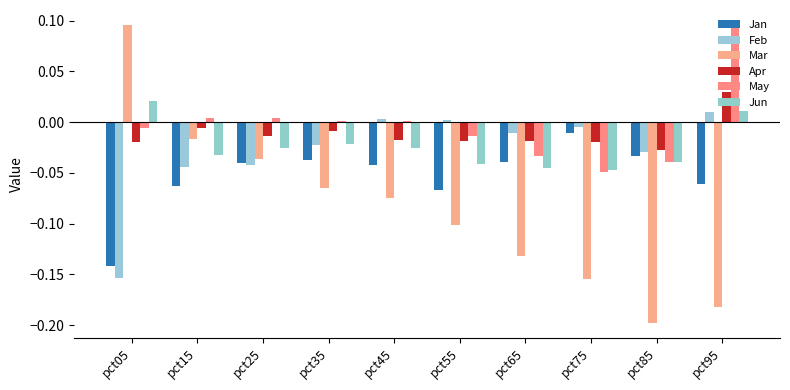

How many distinct data groups are displayed?

6